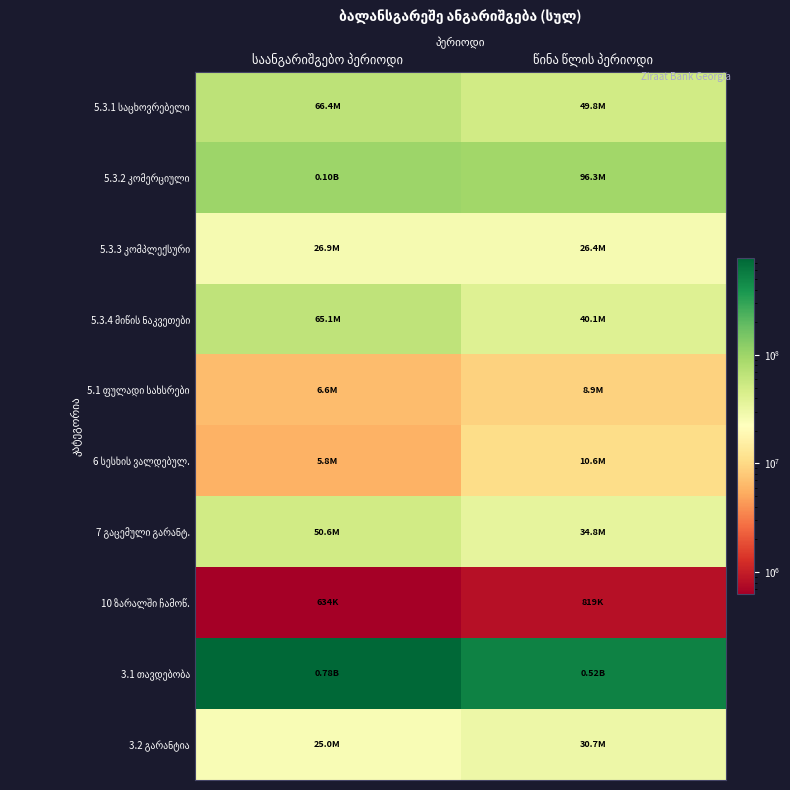

At which category is the sum across all series the highest?

საანგარიშგებო პერიოდი